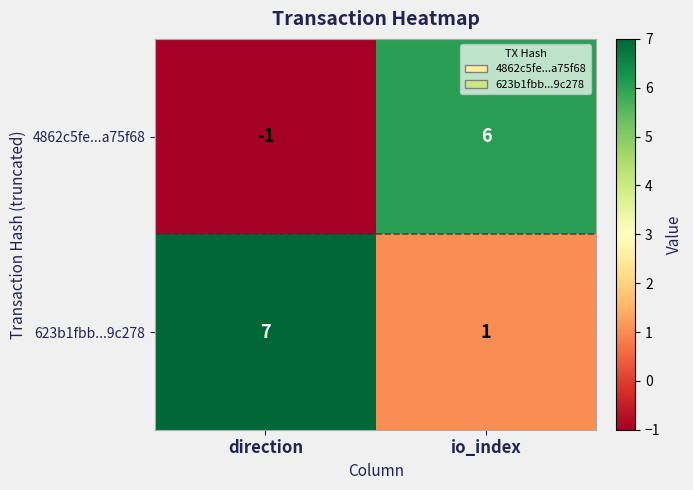

What is the difference between the highest and lowest values at direction?

8